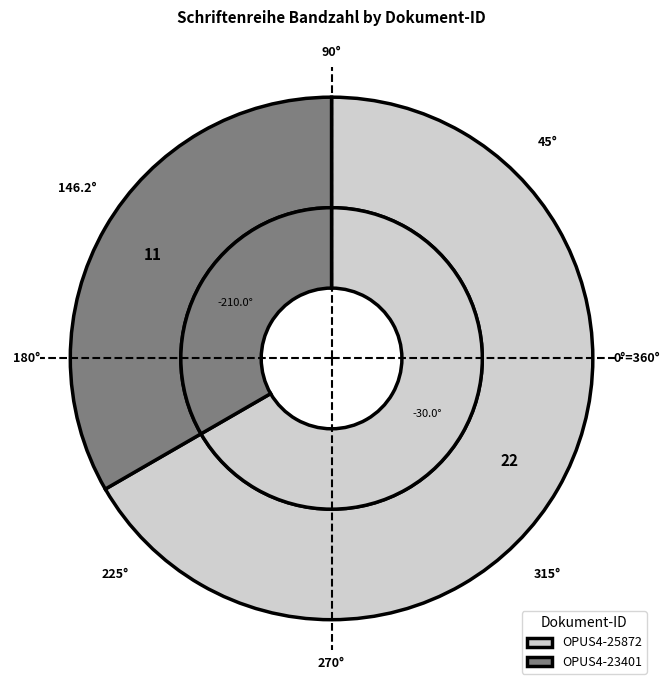

What portion of the pie excludes OPUS4-25872?

33.3%